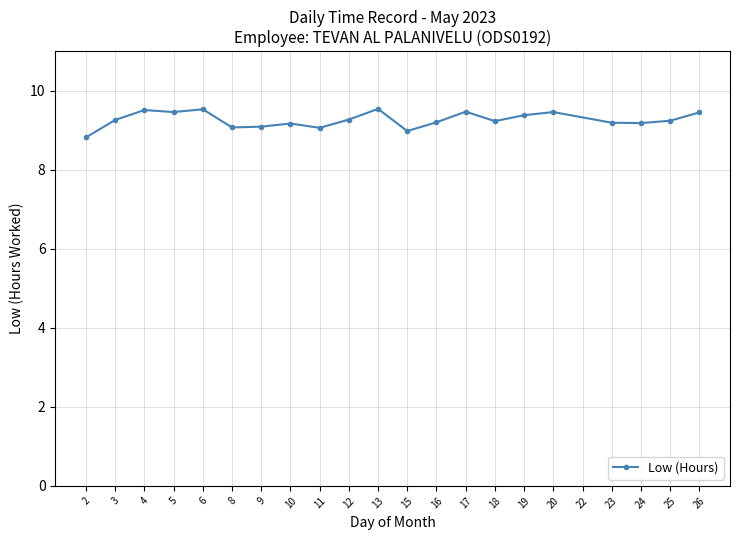

True or false: there are more than 0 points higher than both neighbors.

True